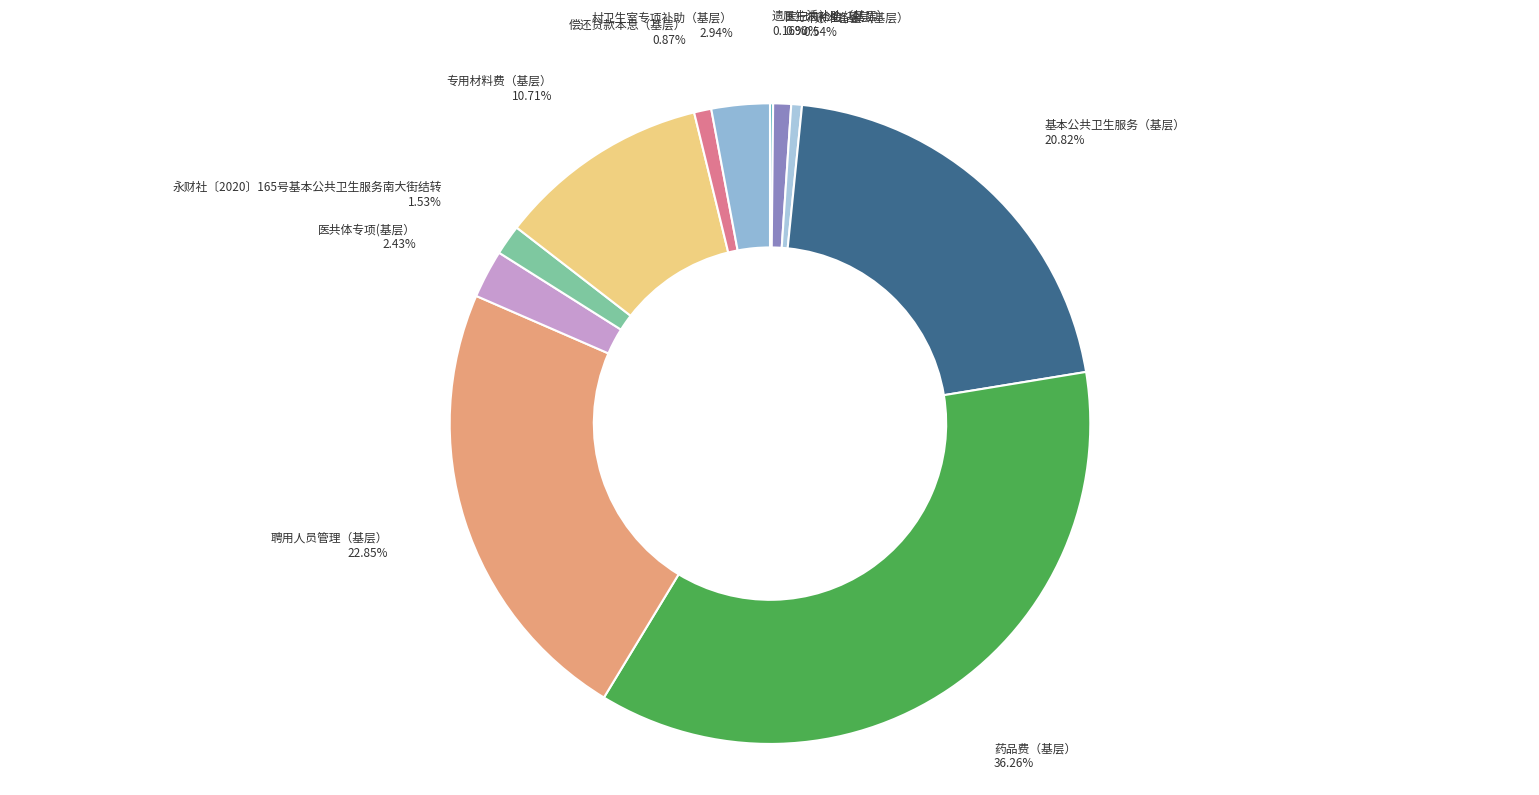

To the nearest percent, what is the average slice percentage?

9%